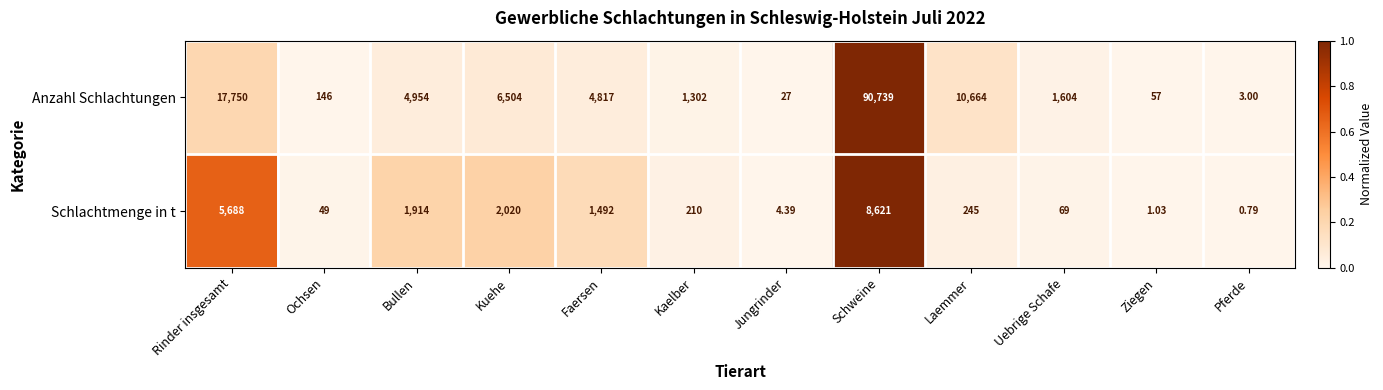

Which series changed the most between Faersen and Schweine?

Anzahl Schlachtungen